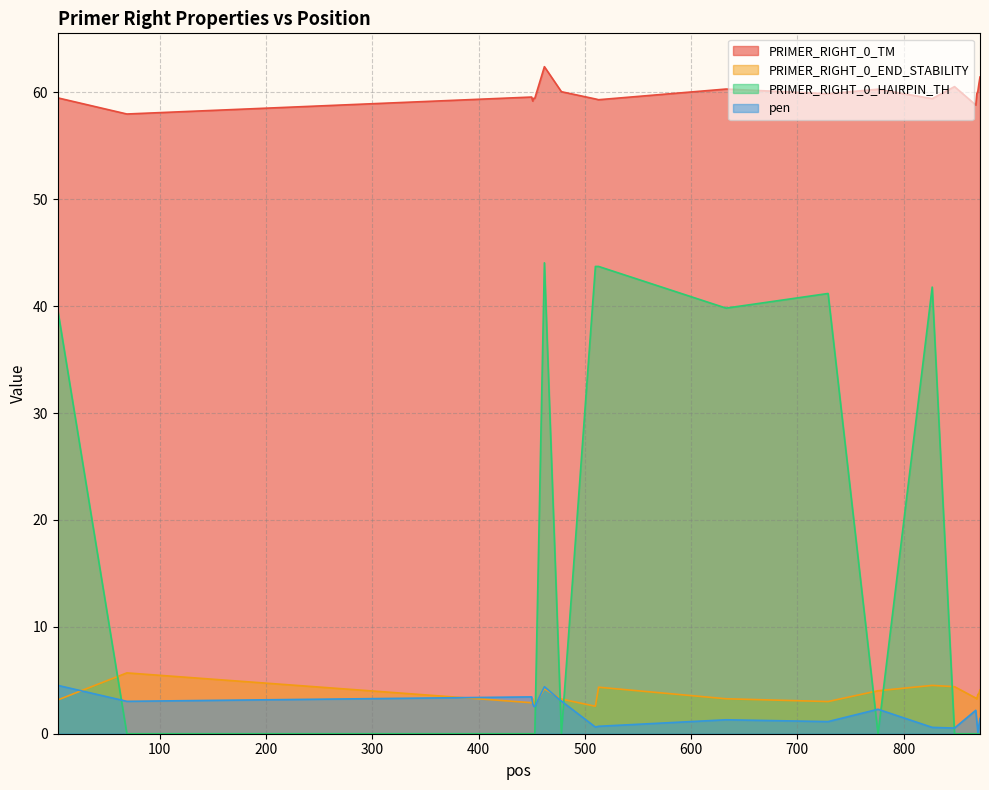

Where do PRIMER_RIGHT_0_END_STABILITY and PRIMER_RIGHT_0_HAIRPIN_TH first cross each other?

4 and 69